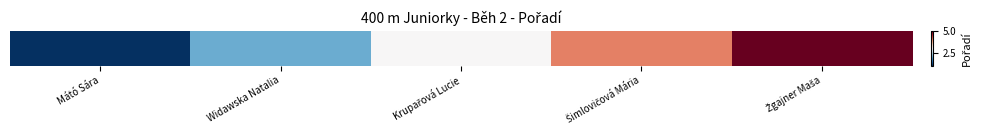

Approximately how many times larger is the value at Šimlovičová Mária compared to Žgajner Maša?

0.8